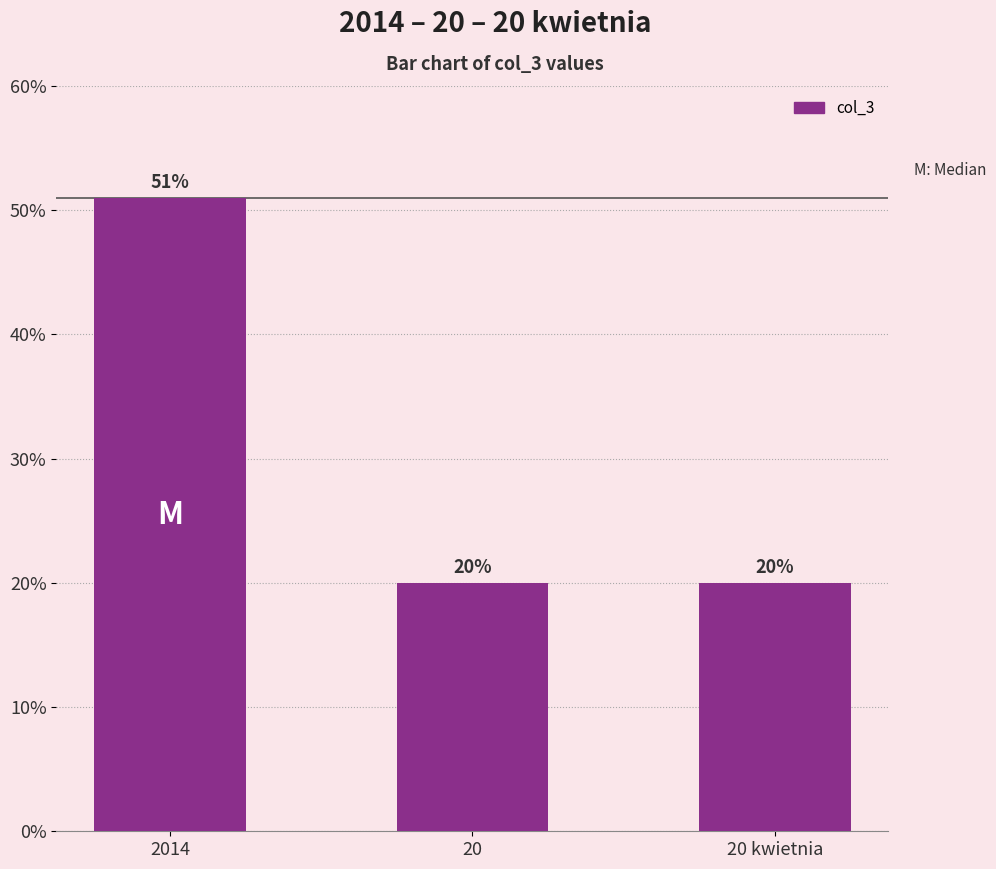

What is the difference between the maximum and minimum values?

31